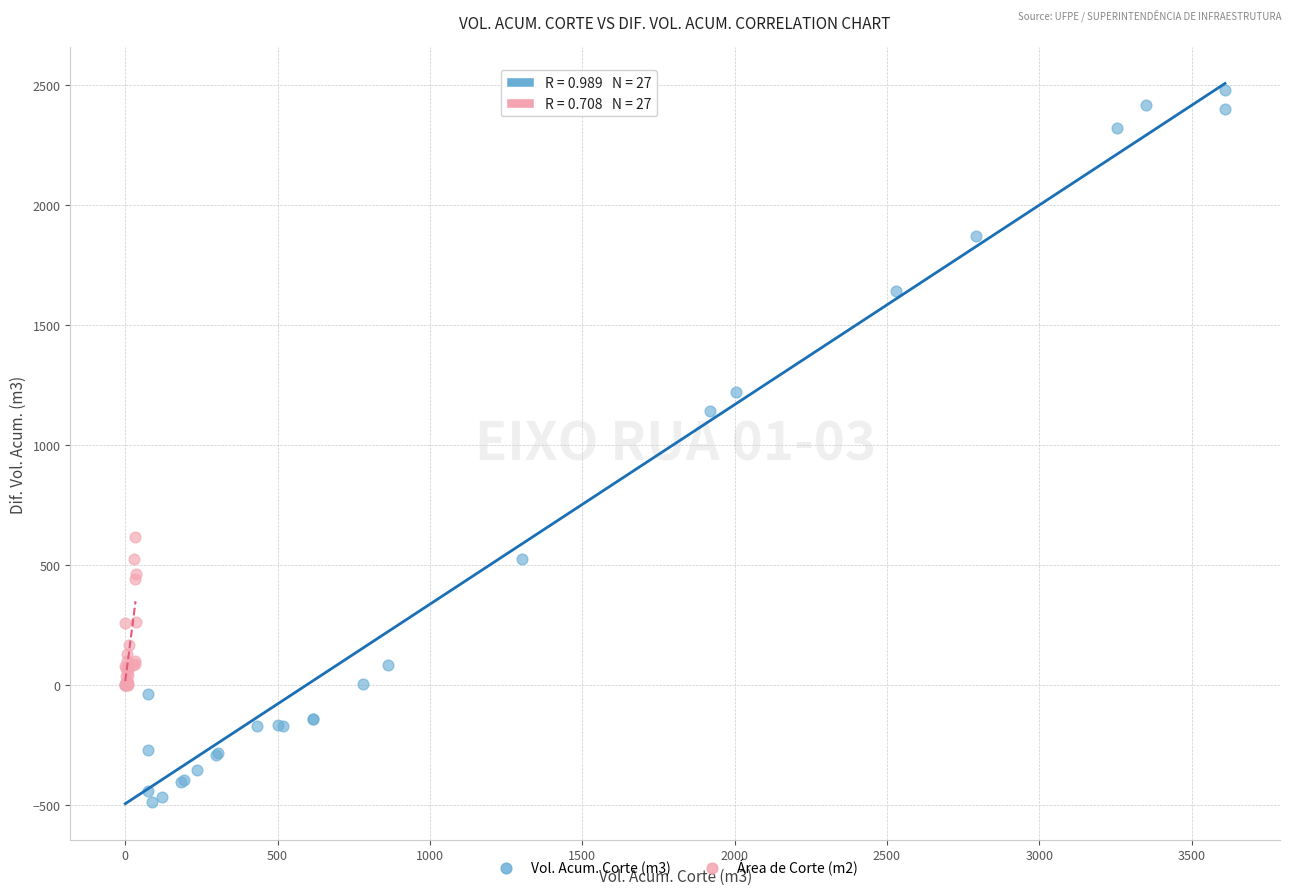

Which series contains the highest Y value?

Vol. Acum. Corte (m3)